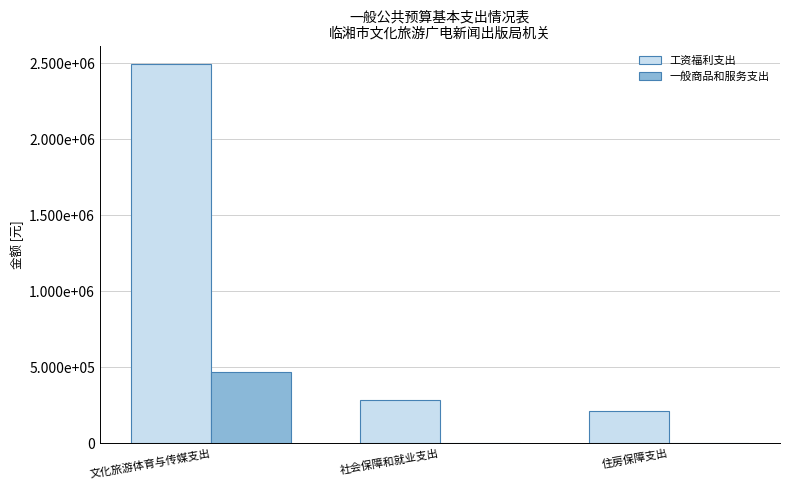

What is the difference between the highest and lowest values at 住房保障支出?

213880.1